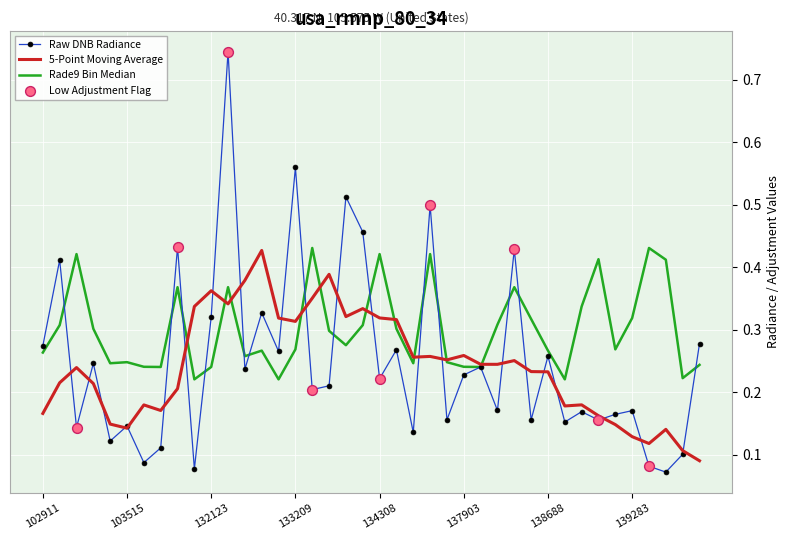

Which series has the widest spread of values?

Raw DNB Radiance